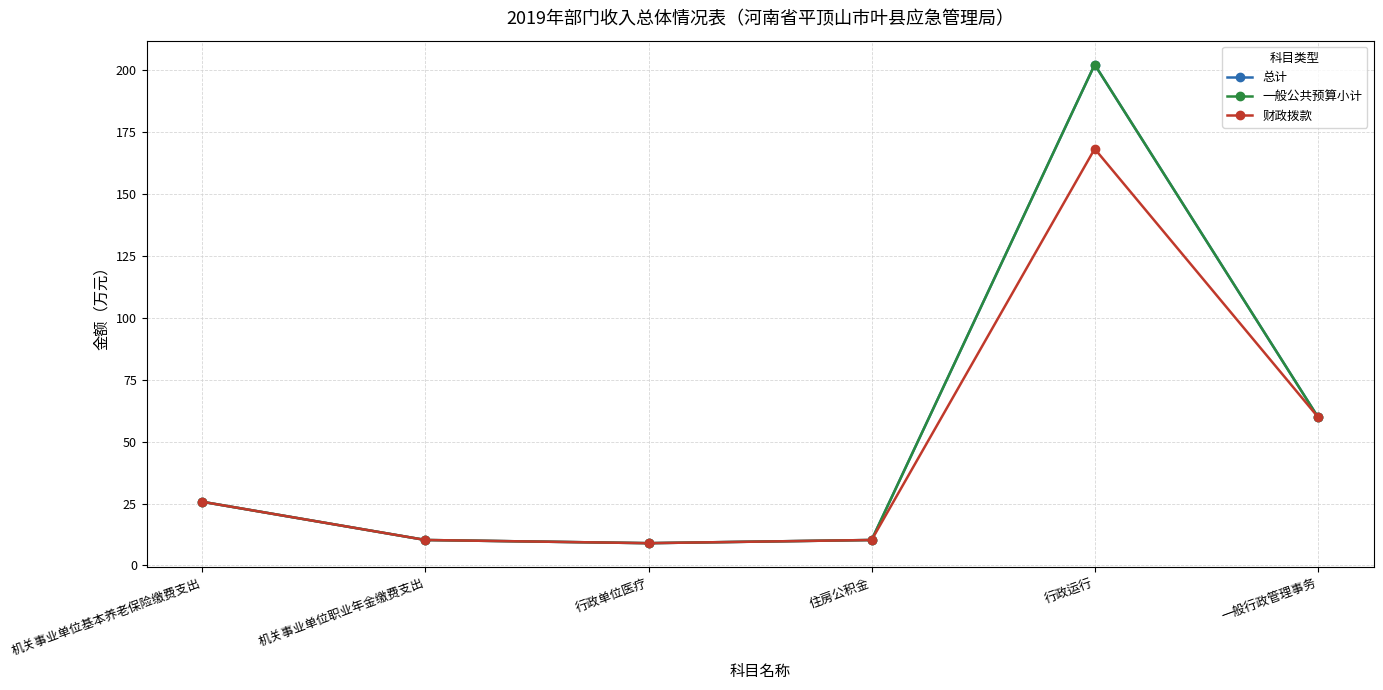

At which category is the sum across all series the highest?

行政运行